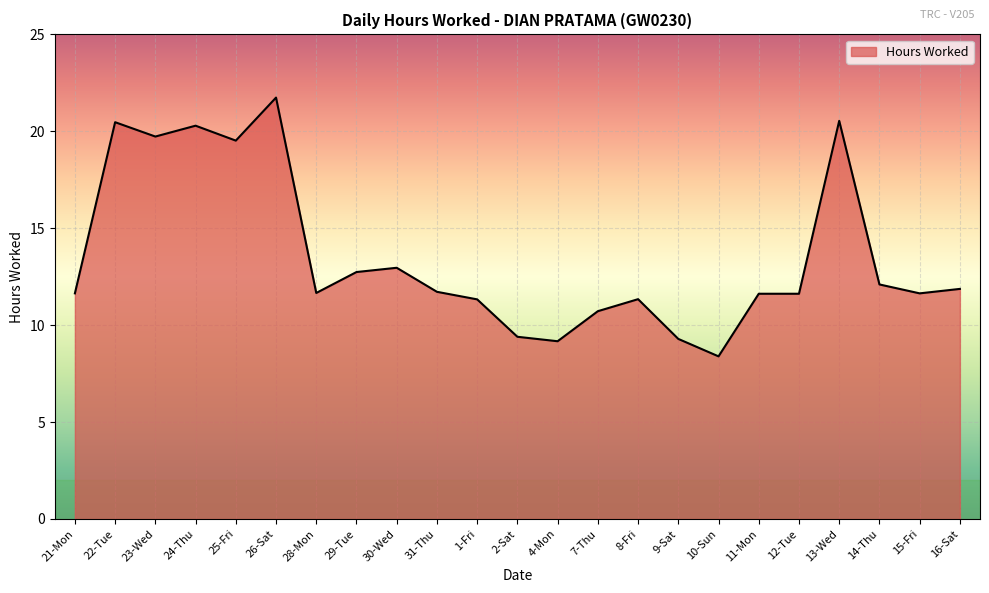

What is the maximum value shown in the chart?

21.7